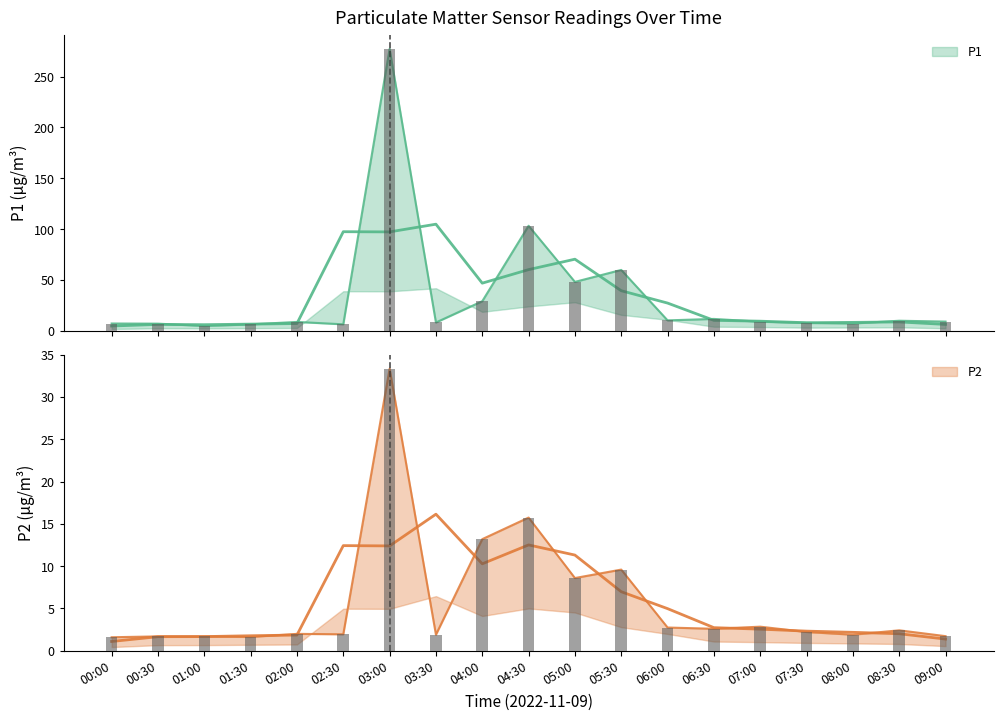

What is the difference between the maximum and second lowest values in the P2 series?

31.7